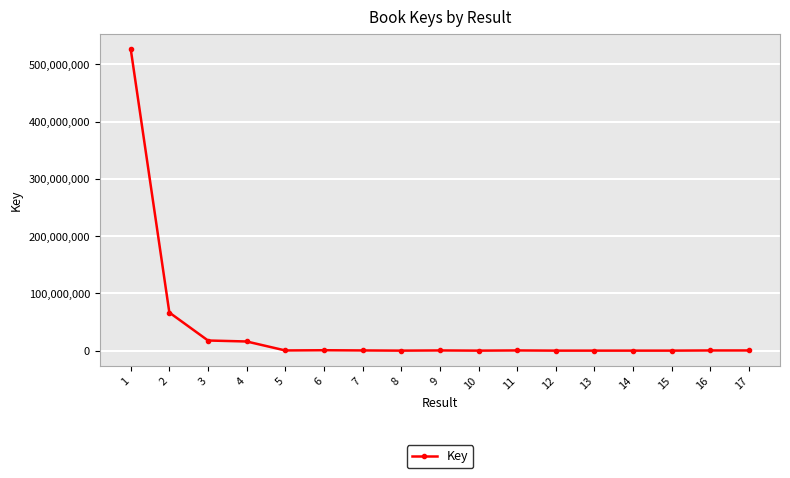

What is the sum of all values?

630260435